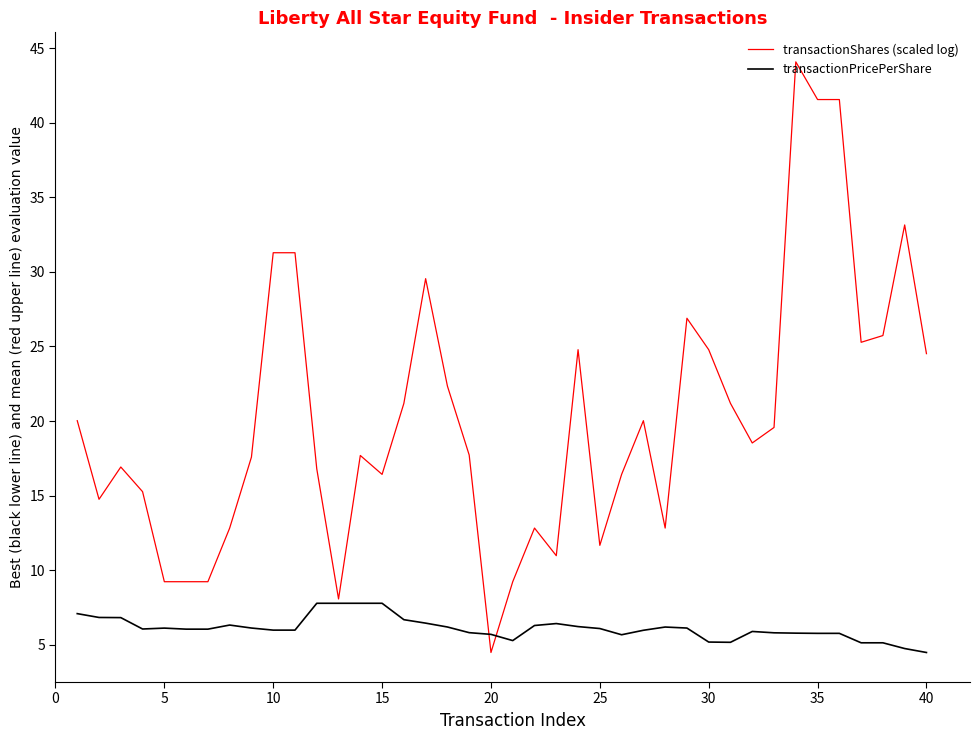

What is the minimum value for transactionPricePerShare?

4.5